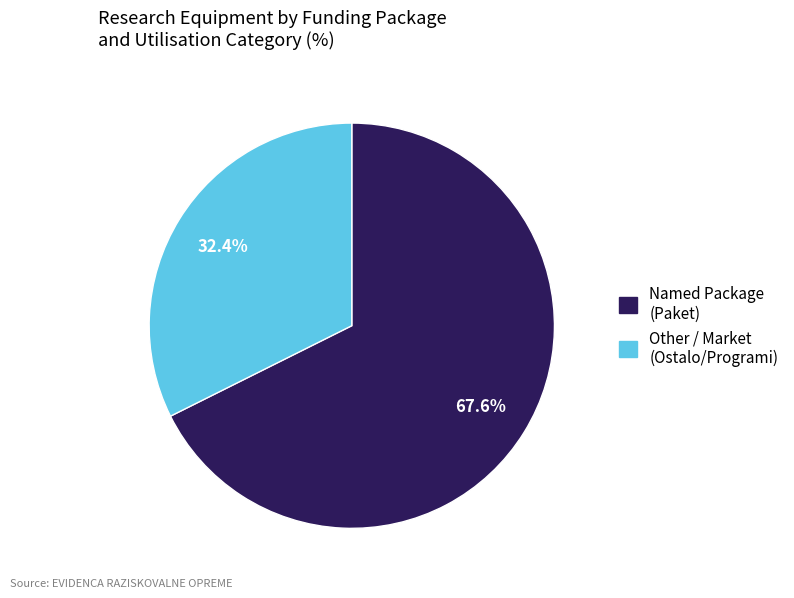

Count the number of slices in the pie.

2